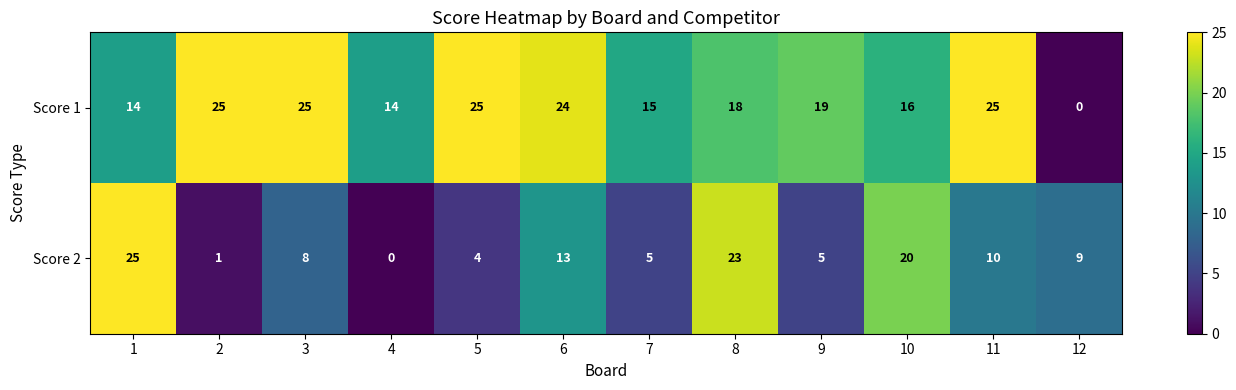

Where is Score 2 nearest to the value 12?

6